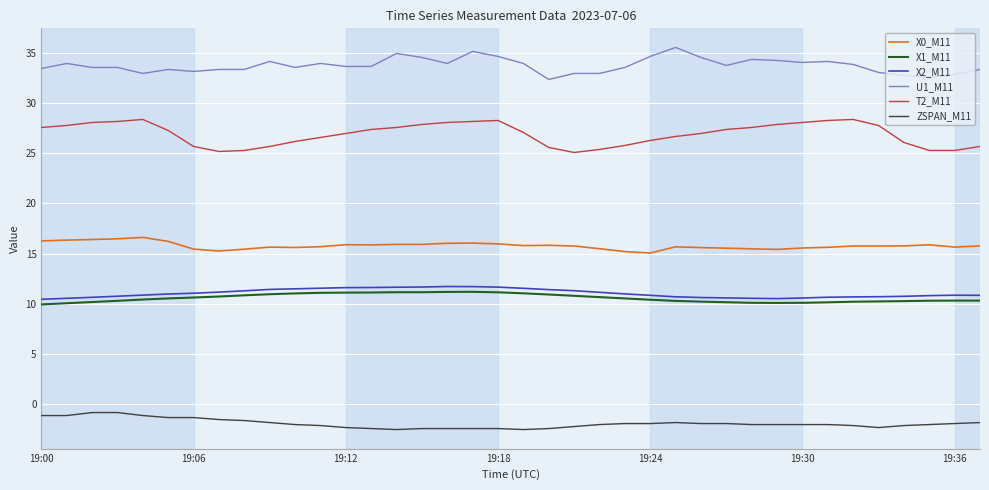

What is the maximum value shown in the chart?

35.6